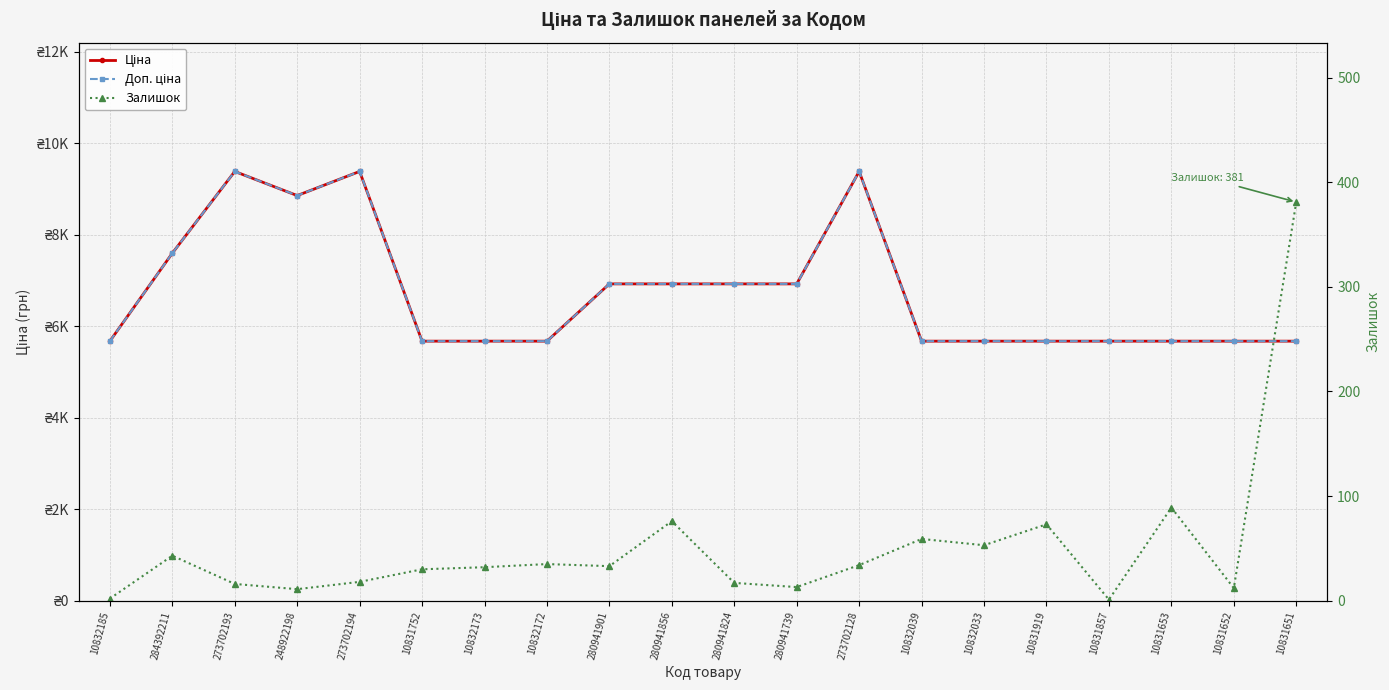

At which category is the sum across all series the highest?

273702128